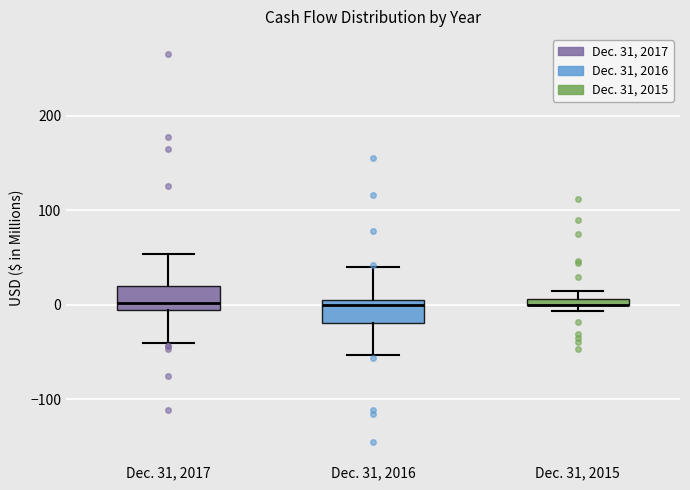

Where is the upper edge of the box for Dec. 31, 2015 on the y-axis? The values are not printed on the chart, so give them approximately, as read against the axis.

10